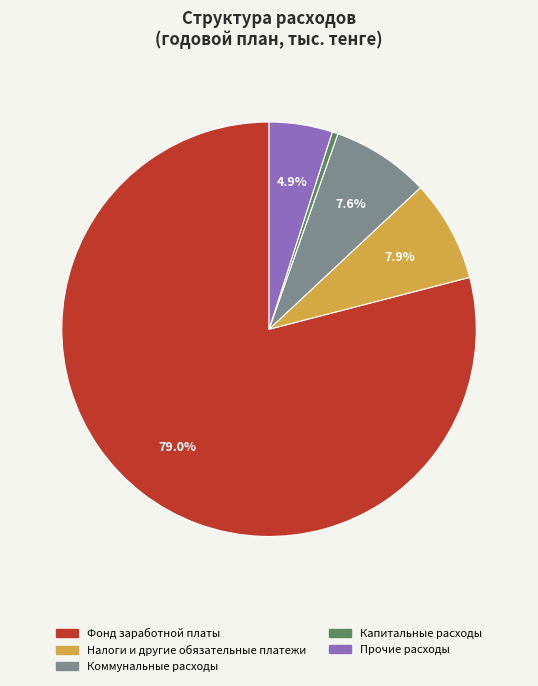

What percentage is the Фонд заработной платы slice, to the nearest percent?

79%